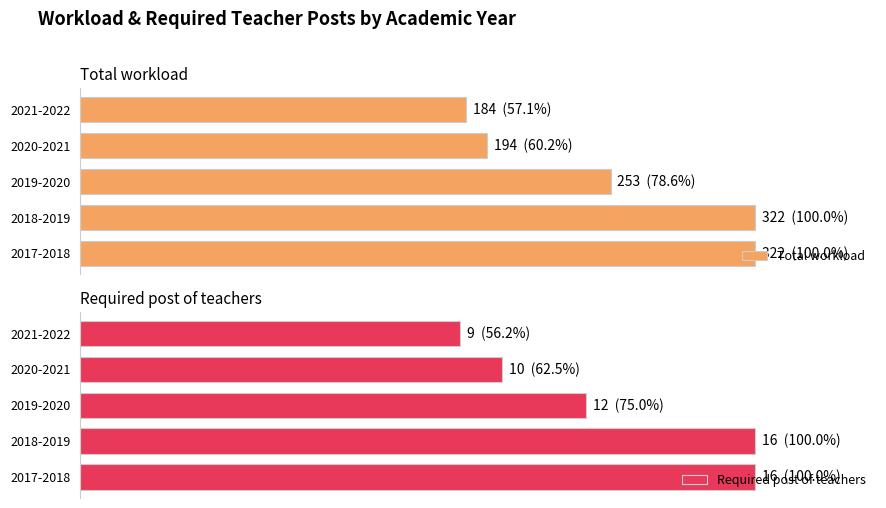

What is the value of the Required post of teachers bar at the 2nd from the left?

16